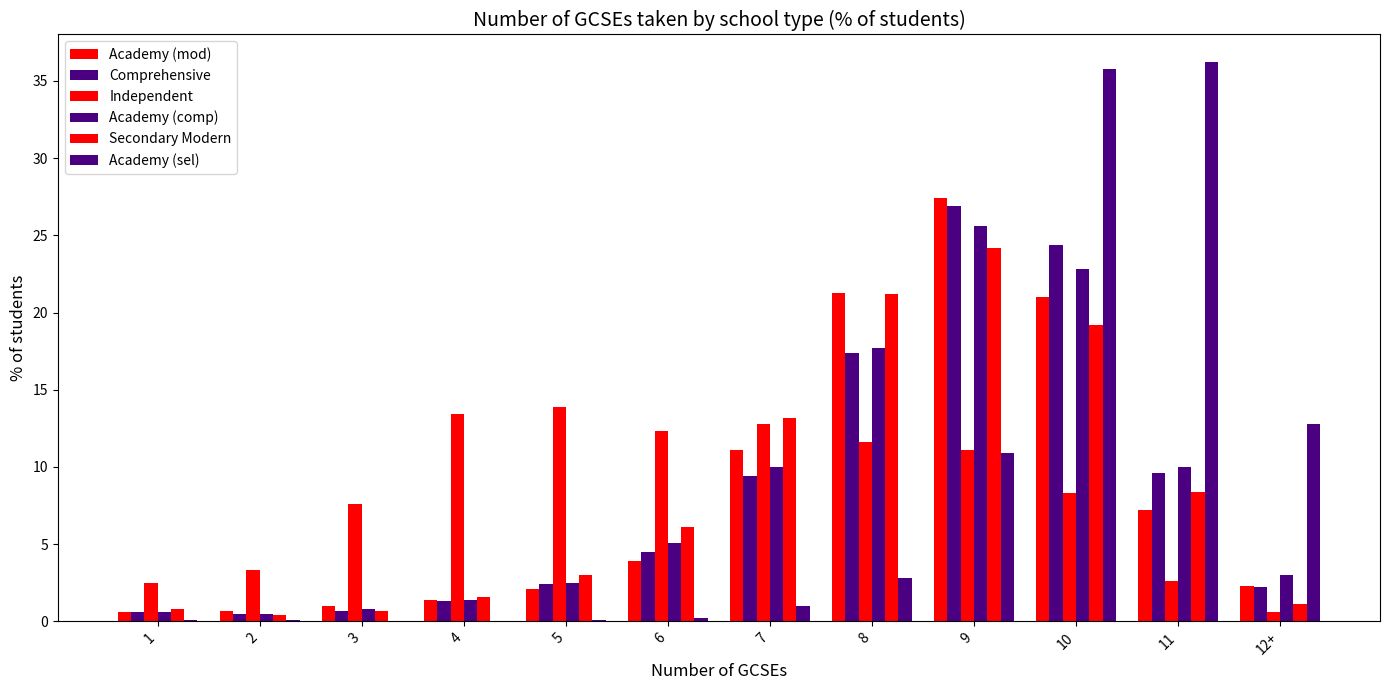

How many distinct data groups are displayed?

6